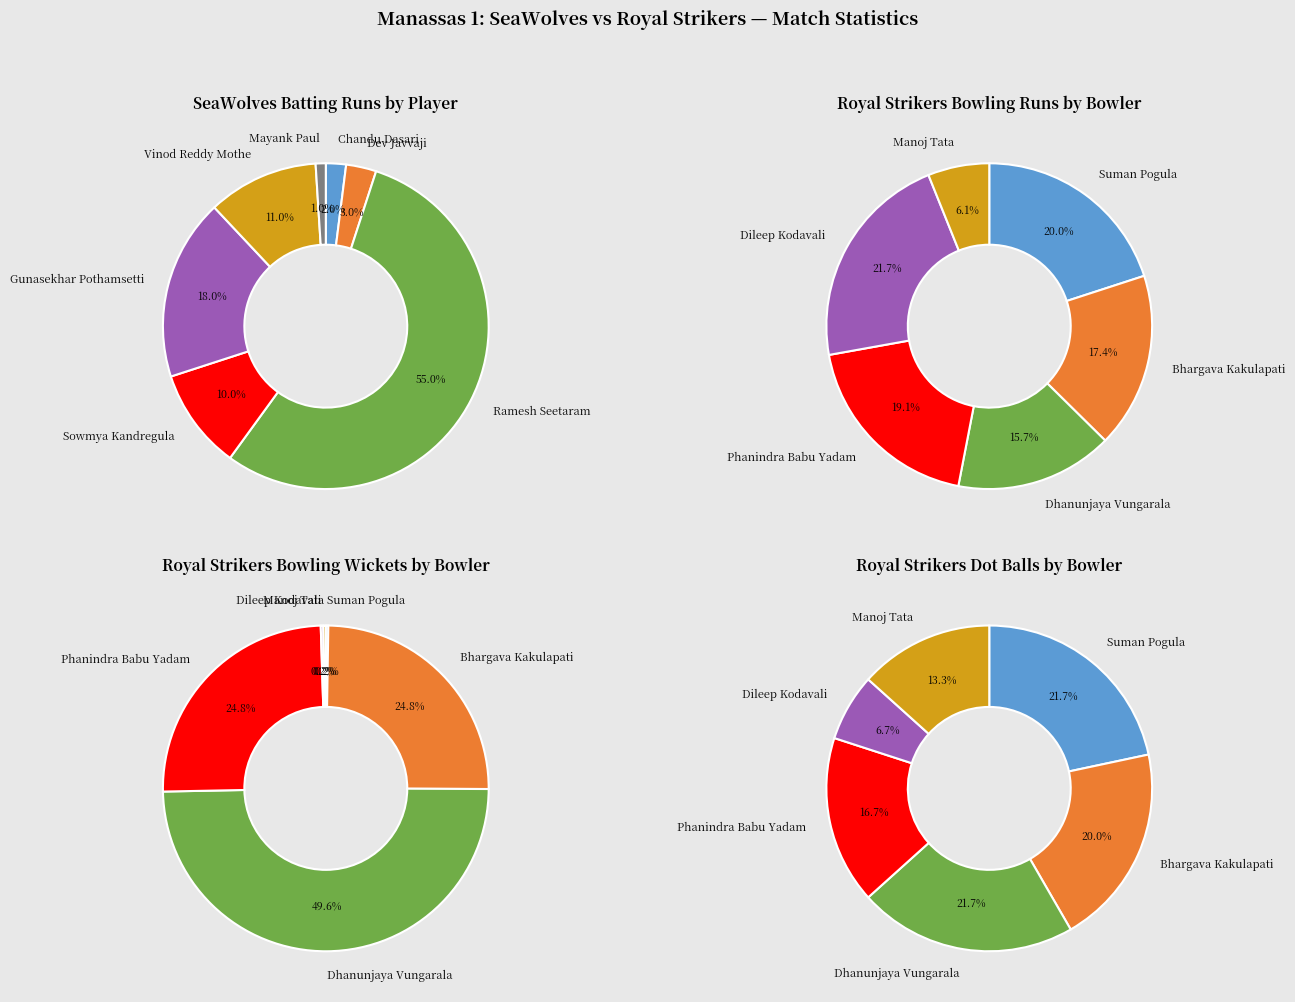

What is the majority slice?

Ramesh Seetaram